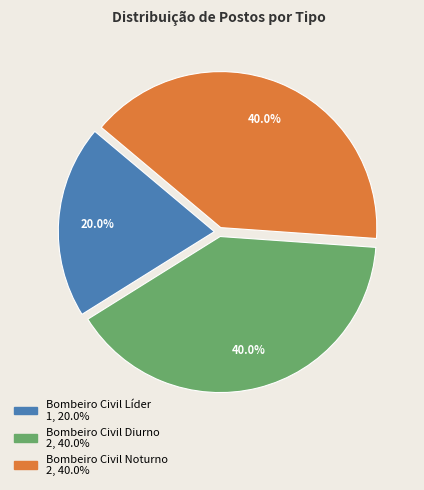

Is there any slice that represents more than half of the pie?

No